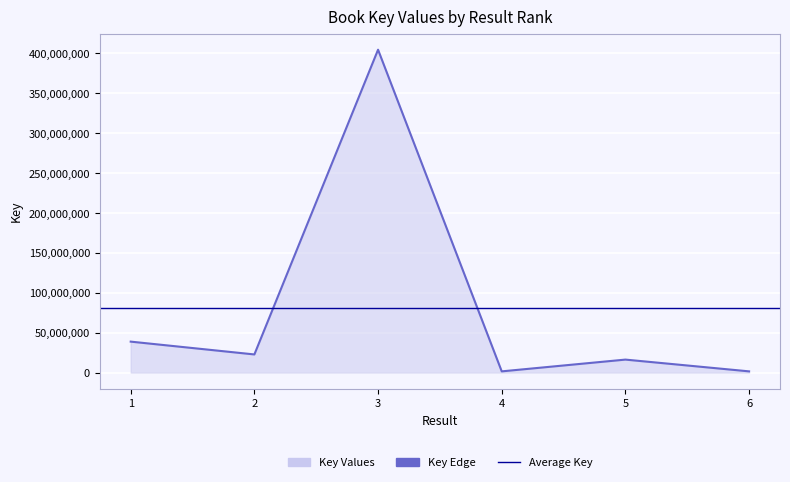

What is the maximum value shown in the chart?

404560902